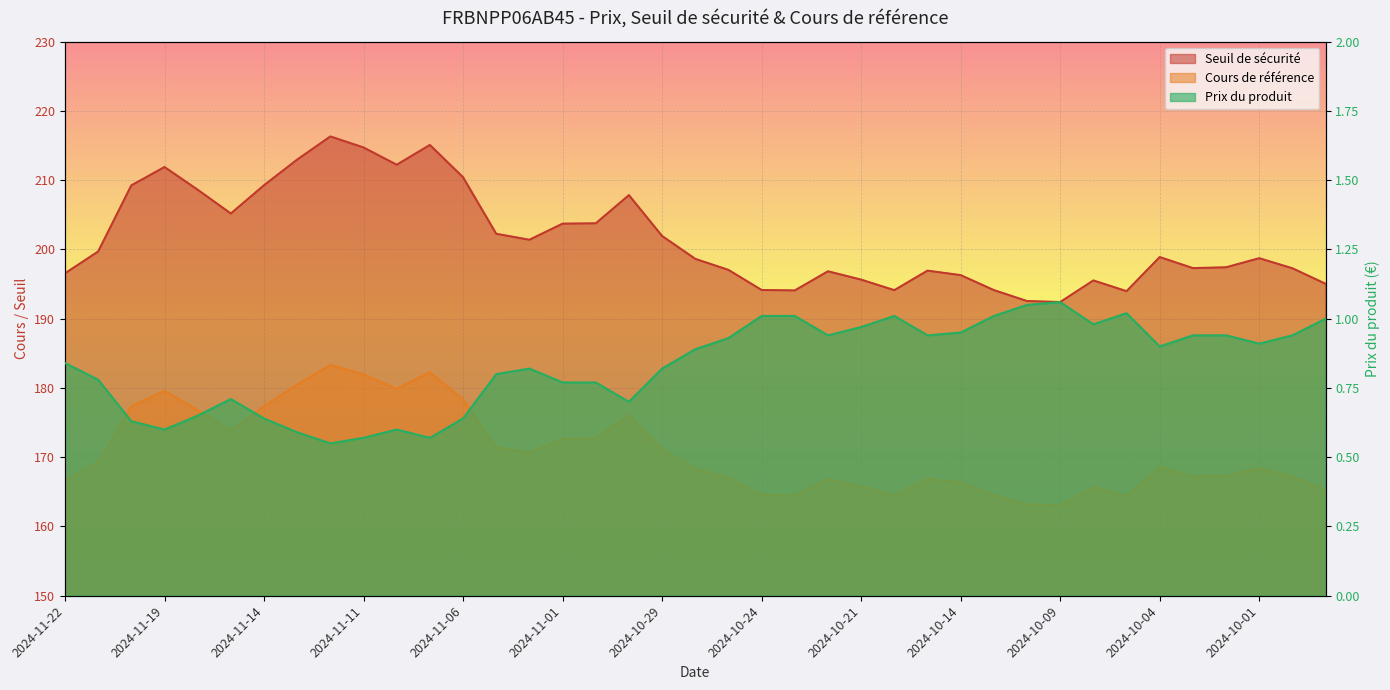

What is the value of the Prix du produit point at the 10th from the left?

0.6